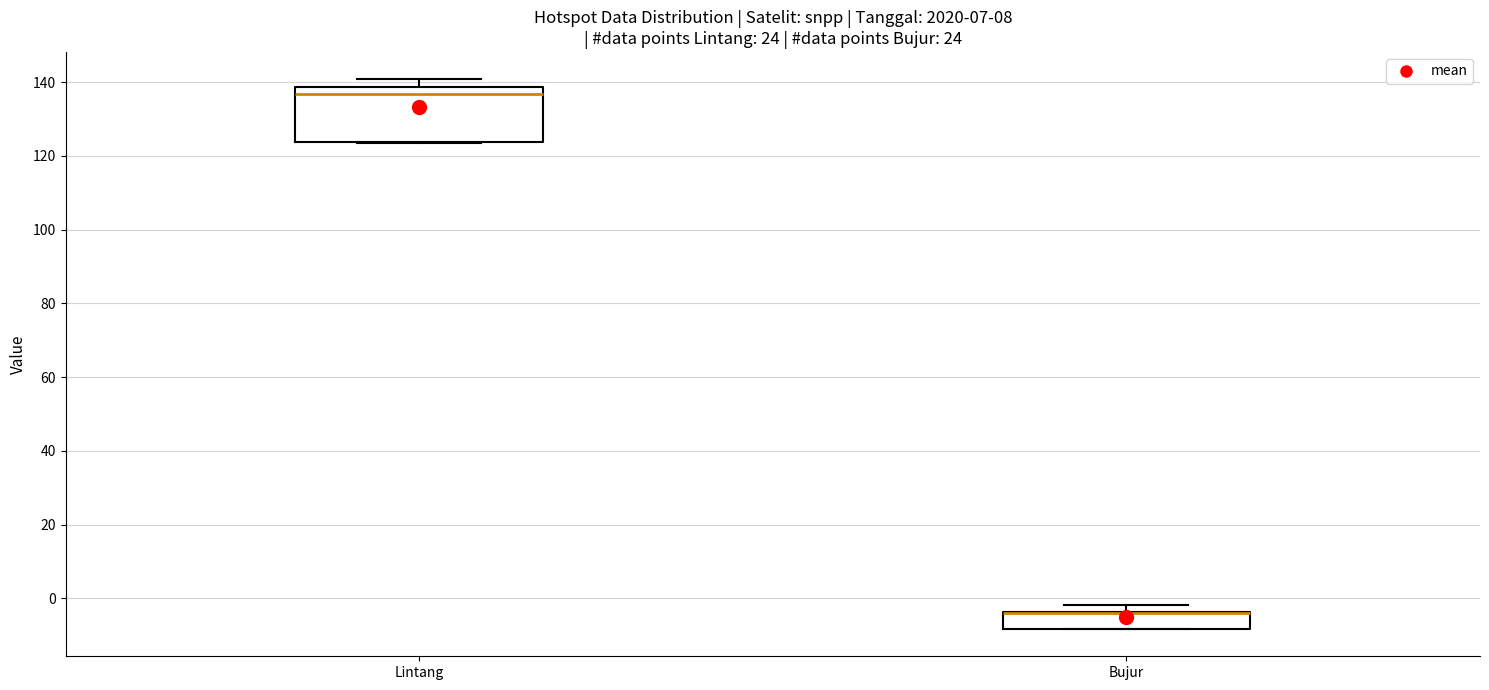

Which box is the tallest, from its lower edge to its upper edge?

Lintang